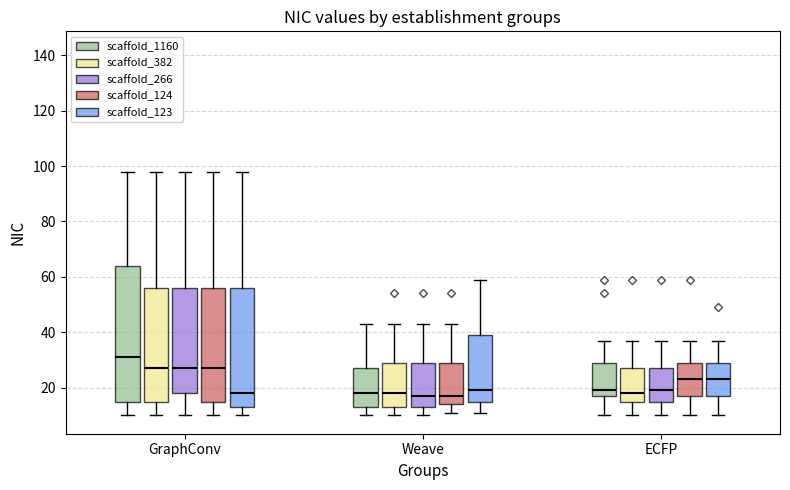

Reading left to right, transcribe this box plot: for each box, give where its median line is, the range the box spans, and where its two whiskers end, as read against the y-axis. The values are not printed on the chart, so give them approximately, as read against the axis.

GraphConv (scaffold_1160): median 32, box 16 to 64, whiskers 10 to 98
GraphConv (scaffold_382): median 28, box 16 to 56, whiskers 10 to 98
GraphConv (scaffold_266): median 28, box 18 to 56, whiskers 10 to 98
GraphConv (scaffold_124): median 28, box 16 to 56, whiskers 10 to 98
GraphConv (scaffold_123): median 18, box 14 to 56, whiskers 10 to 98
Weave (scaffold_1160): median 18, box 14 to 28, whiskers 10 to 44
Weave (scaffold_382): median 18, box 14 to 30, whiskers 10 to 44
Weave (scaffold_266): median 18, box 14 to 30, whiskers 10 to 44
Weave (scaffold_124): median 18, box 14 to 30, whiskers 12 to 44
Weave (scaffold_123): median 20, box 16 to 40, whiskers 12 to 60
ECFP (scaffold_1160): median 20, box 18 to 30, whiskers 10 to 38
ECFP (scaffold_382): median 18, box 16 to 28, whiskers 10 to 38
ECFP (scaffold_266): median 20, box 16 to 28, whiskers 10 to 38
ECFP (scaffold_124): median 24, box 18 to 30, whiskers 10 to 38
ECFP (scaffold_123): median 24, box 18 to 30, whiskers 10 to 38